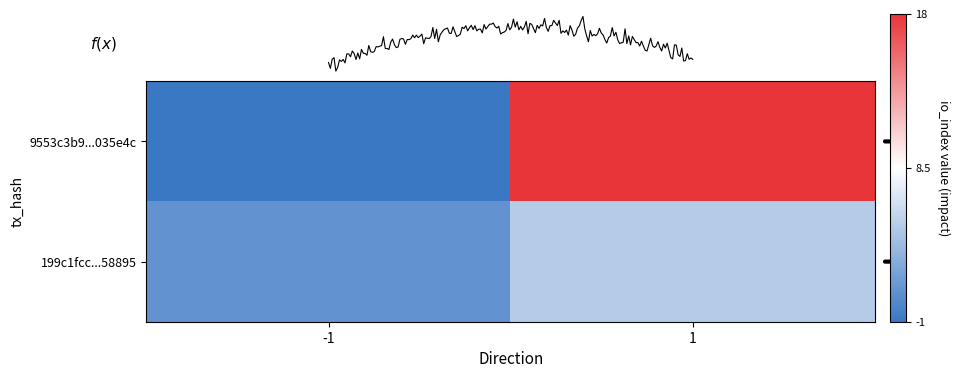

Which series changed the most between 0 and 1?

9553c3b923aaba5db02f9510b8f51a864035e4c